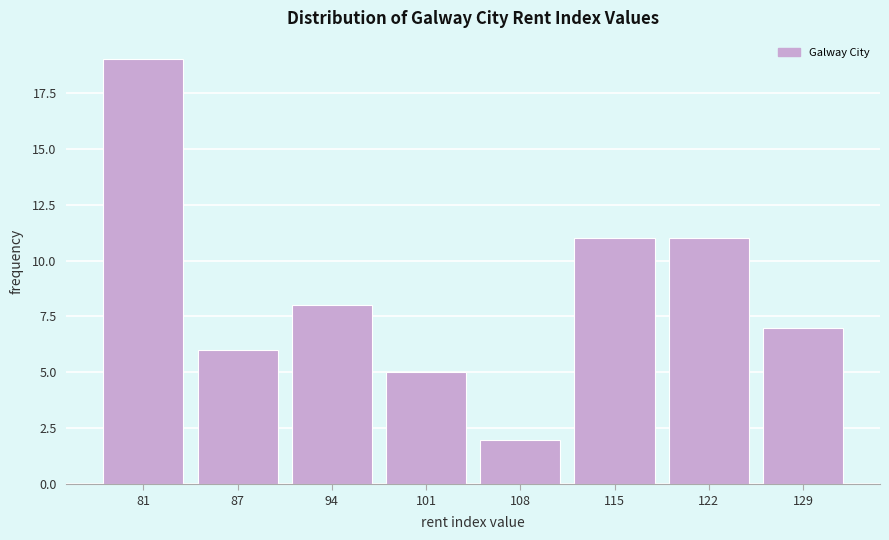

Reading left to right, transcribe all the data shown in this chart.

19	6	8	5	2	11	11	7